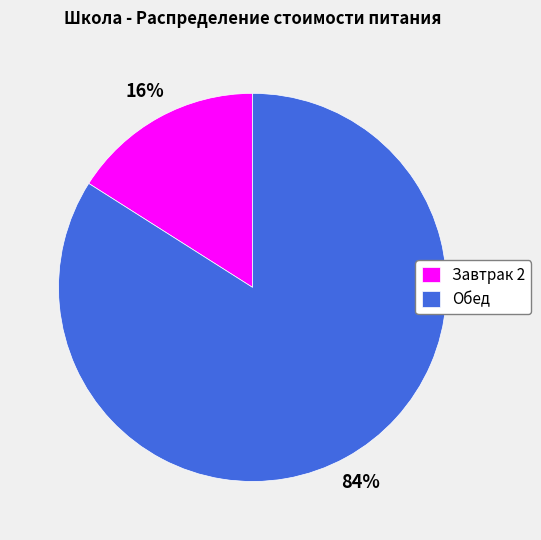

To the nearest percent, what is the combined percentage of Завтрак 2 and Обед?

100%